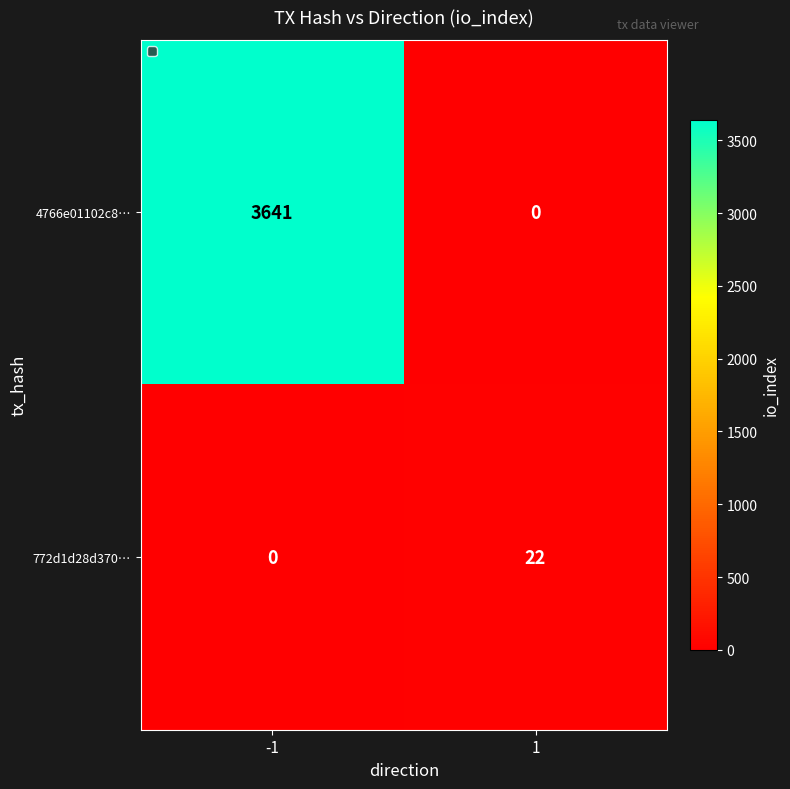

The 4766e01102c8… series shows -2132 at 1. True or false?

False